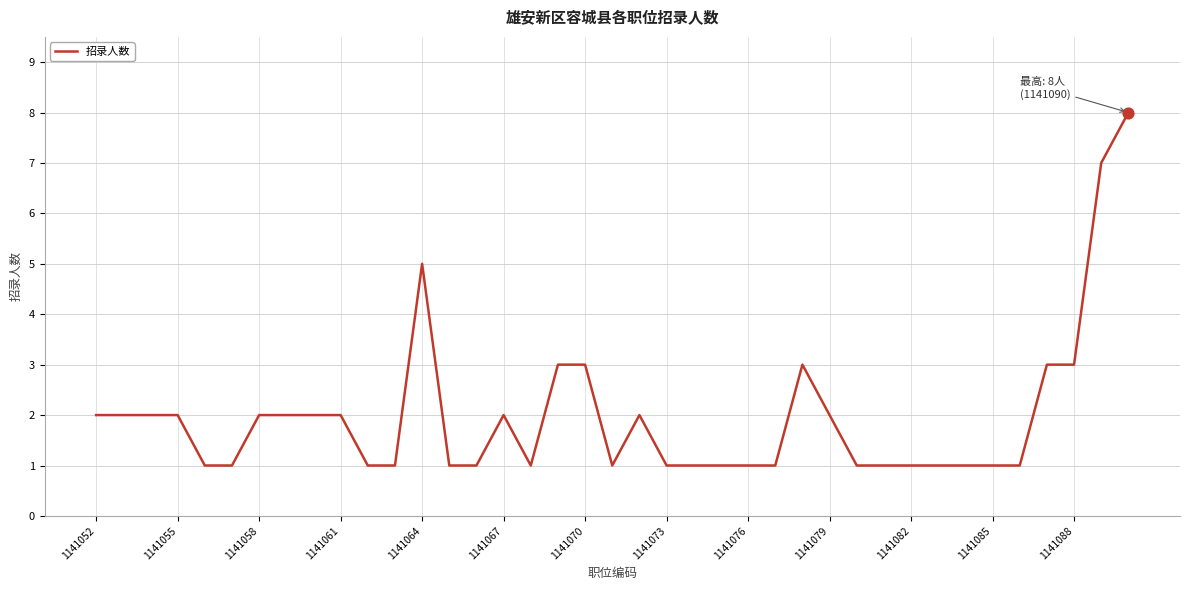

What is the difference between the maximum and minimum values?

7